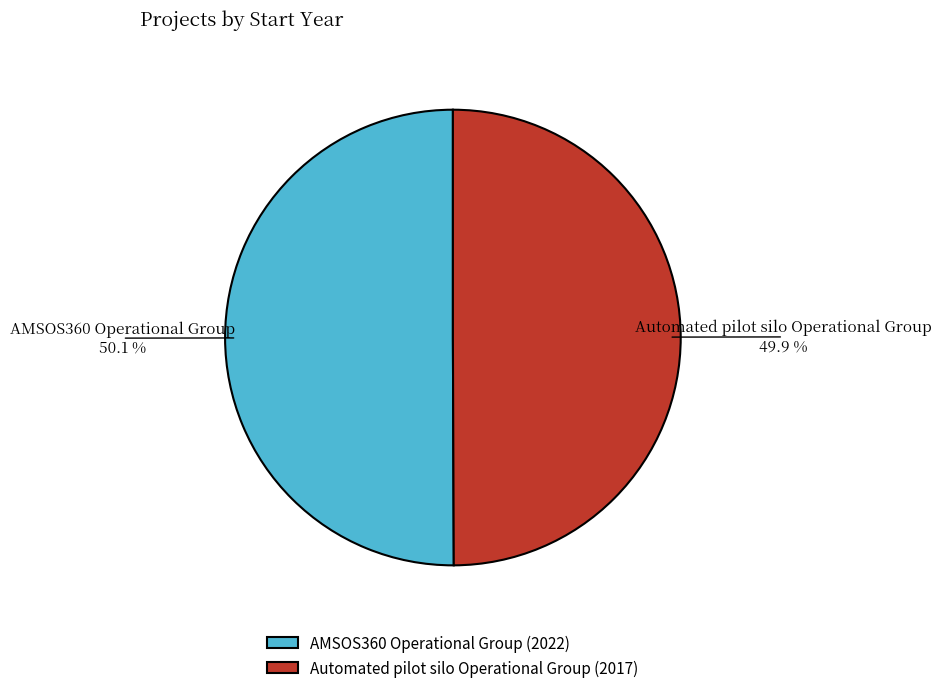

Approximately how many times larger is the value at Automated pilot silo Operational Group compared to AMSOS360 Operational Group?

1.0